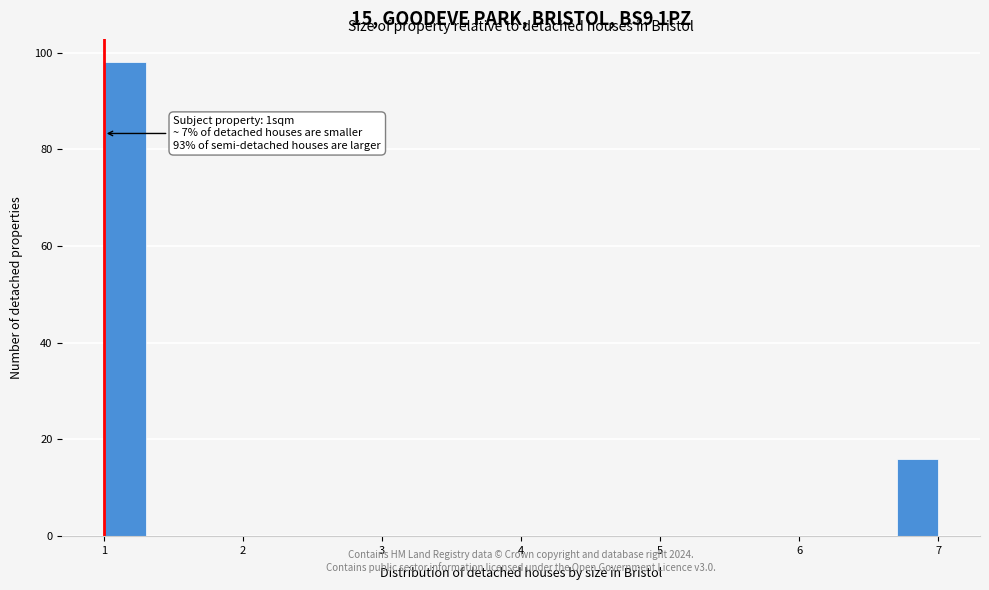

Around what value on the x-axis is the tallest bar? Give the approximate position of its centre, as read against the axis.

1.2